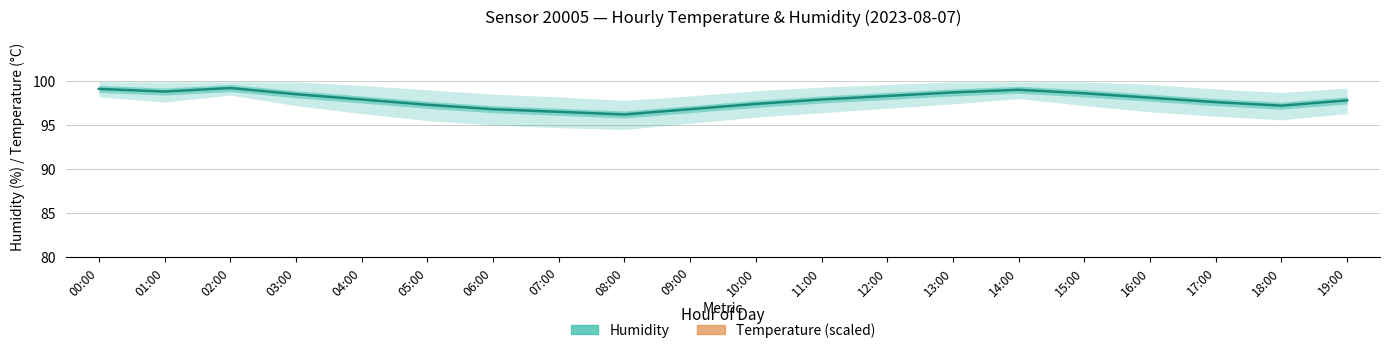

What is the label of the 3rd point from the left?

02:00